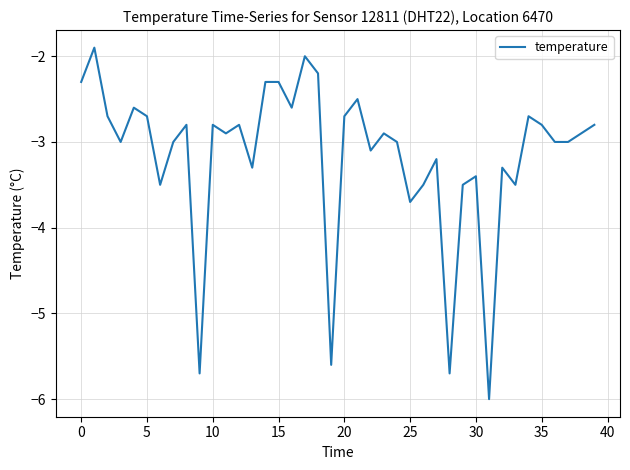

What is the greatest value displayed?

-1.9